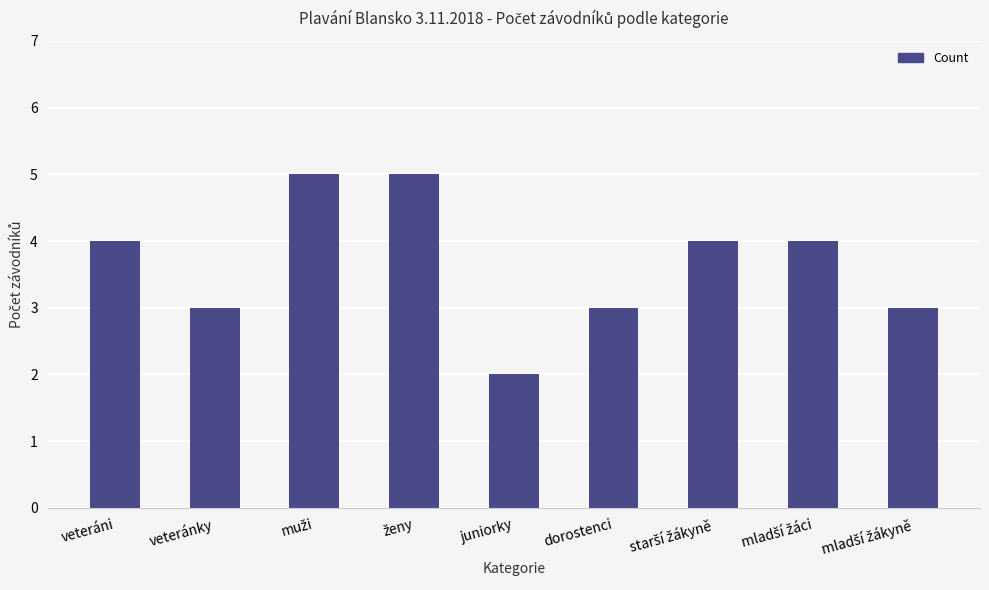

Reading left to right, extract all data points from this chart.

4	3	5	5	2	3	4	4	3